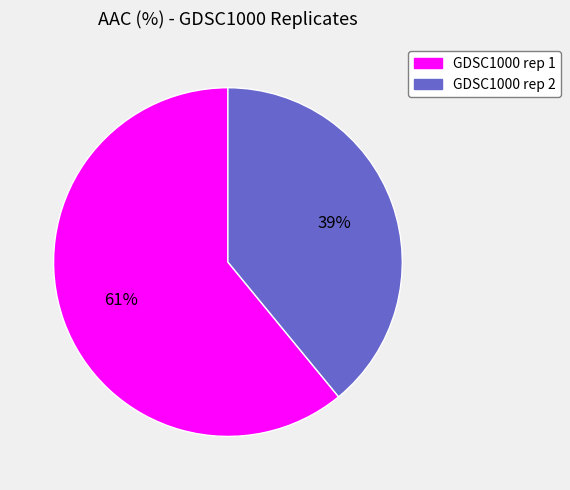

Combined, do GDSC1000 rep 2 and GDSC1000 rep 1 account for over 50%?

Yes